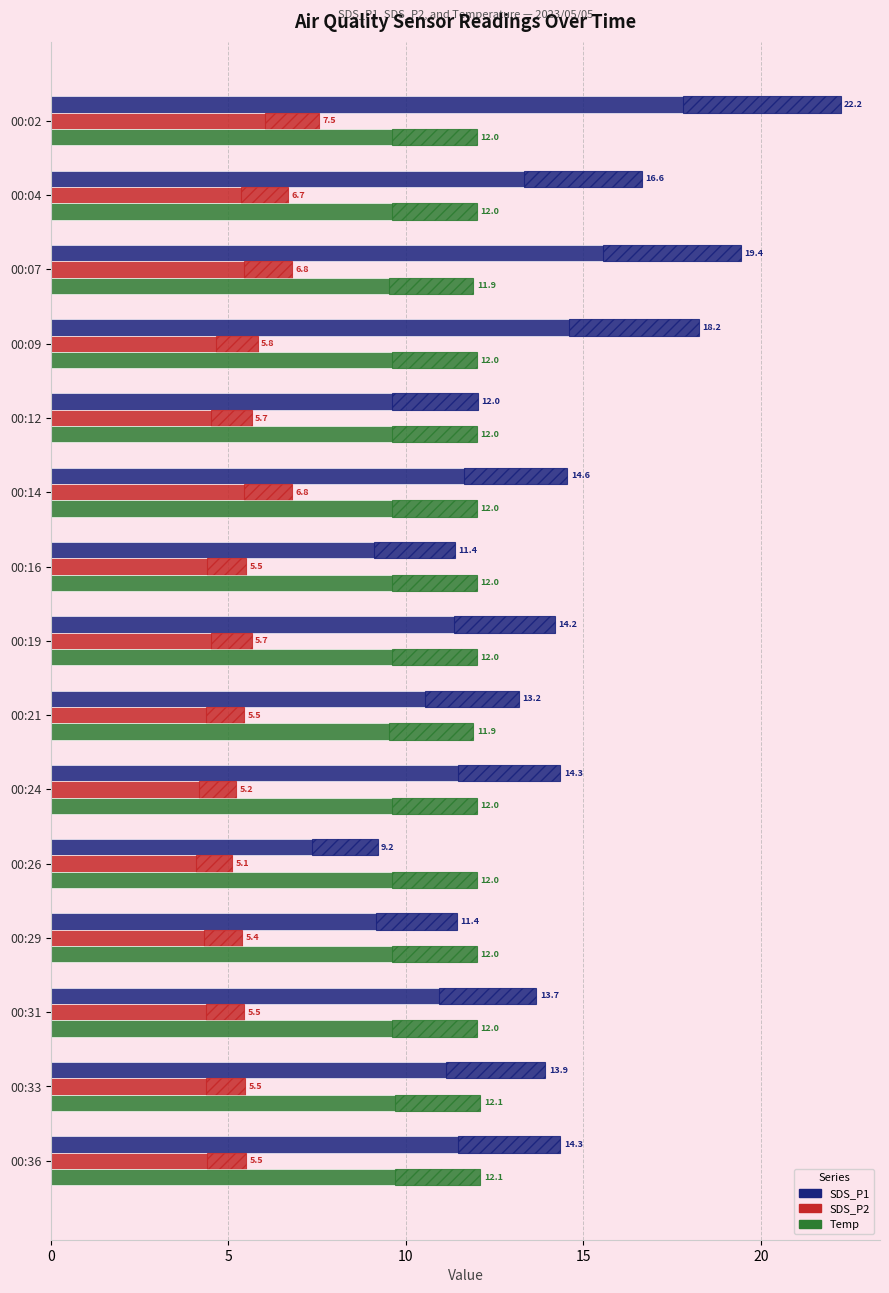

How many distinct data groups are displayed?

3